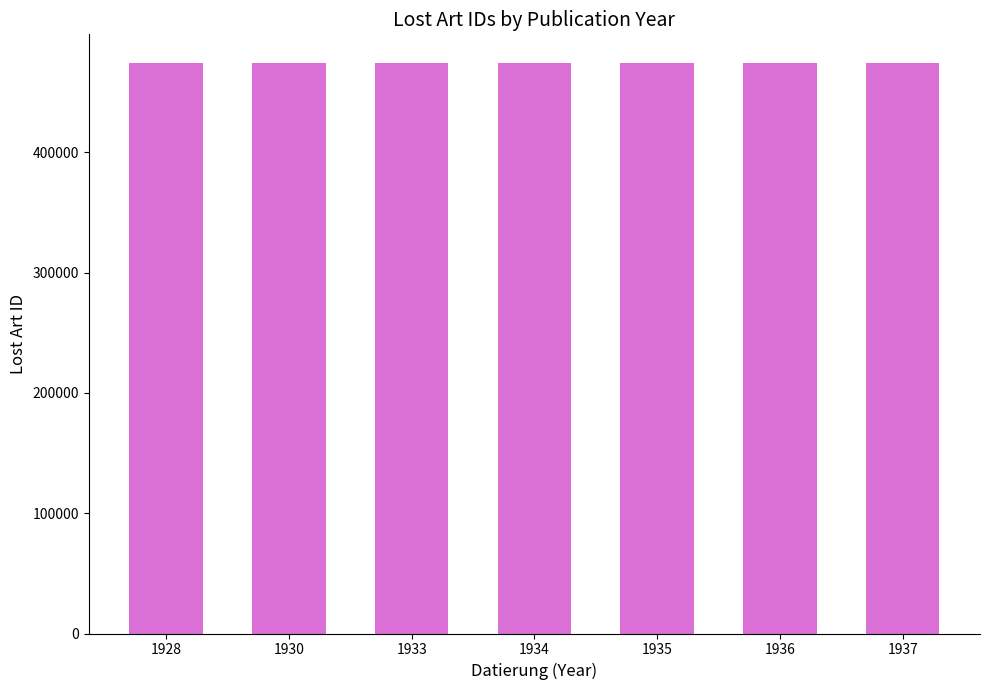

The value at 1935 is 474527. True or false?

True